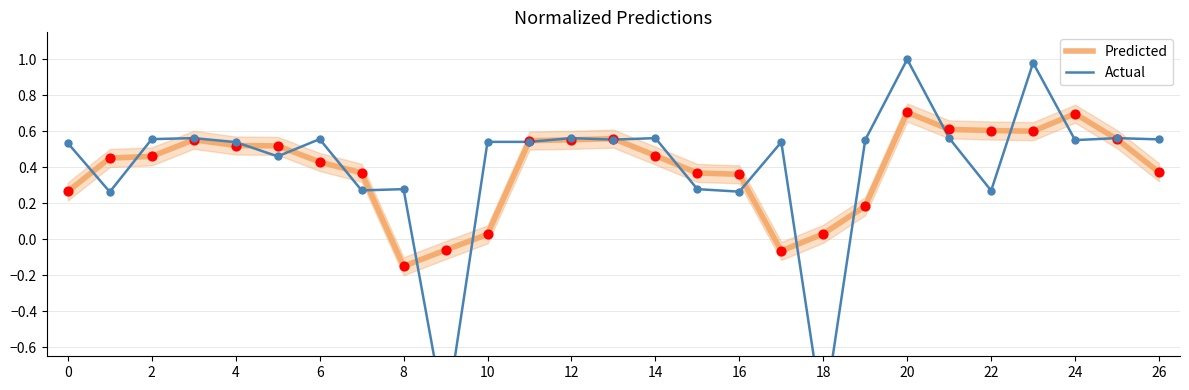

At how many categories does at least one series exceed 0?

26